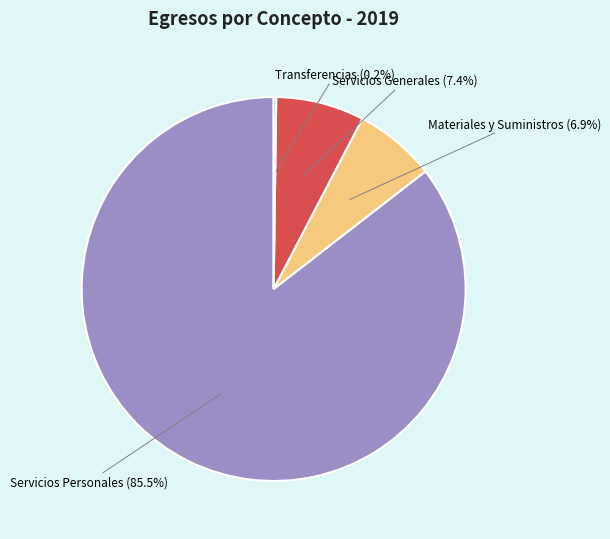

Does any single category account for the majority?

Yes